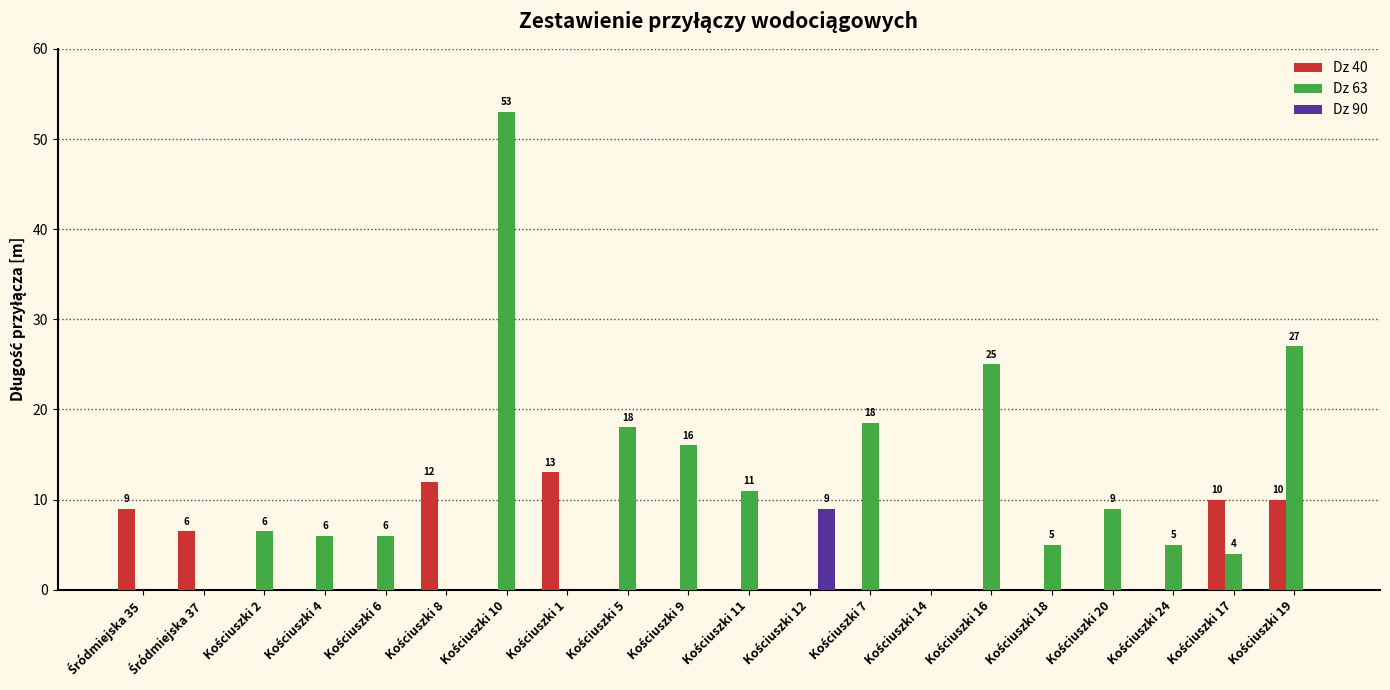

What is the sum of all Dz 40 values?

60.5